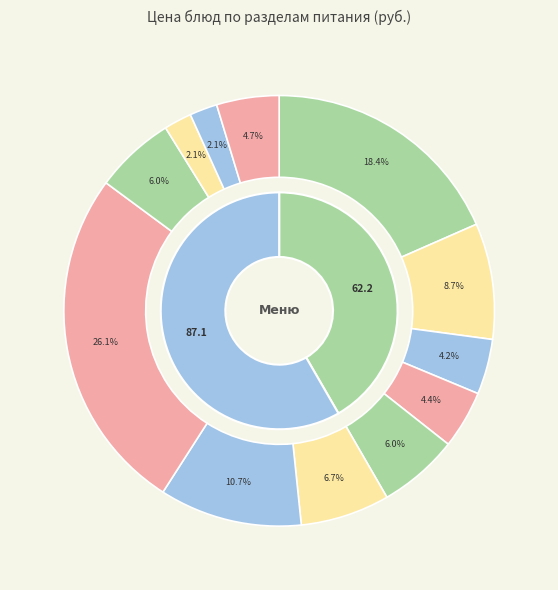

Between напиток and 1 блюдо, which is larger?

1 блюдо